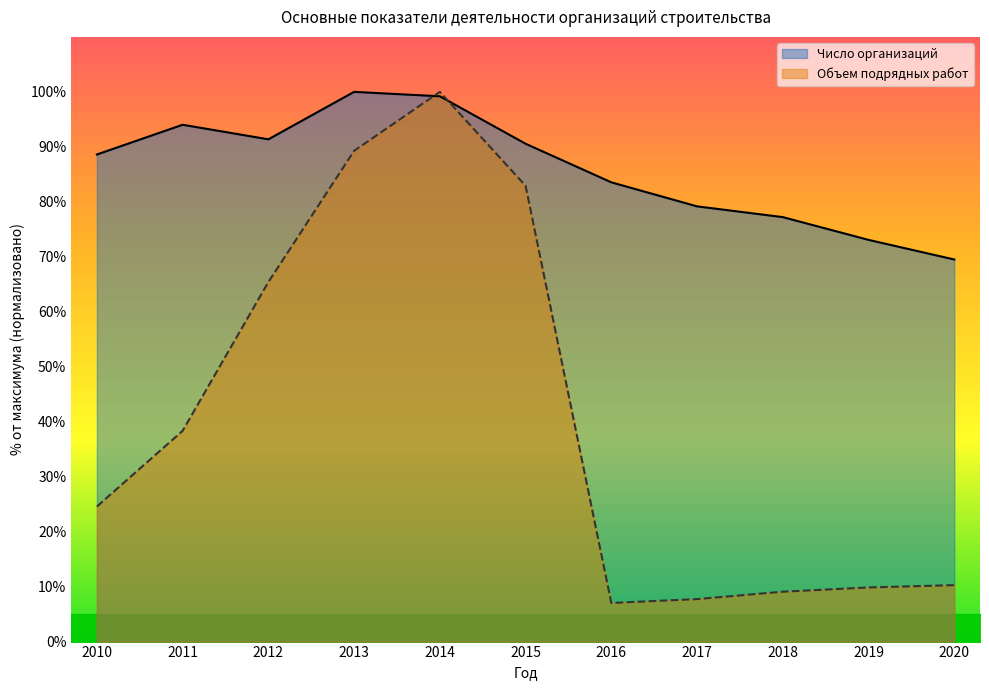

After their last crossing, which series has the higher values: Число организаций or Объем подрядных работ?

Число организаций